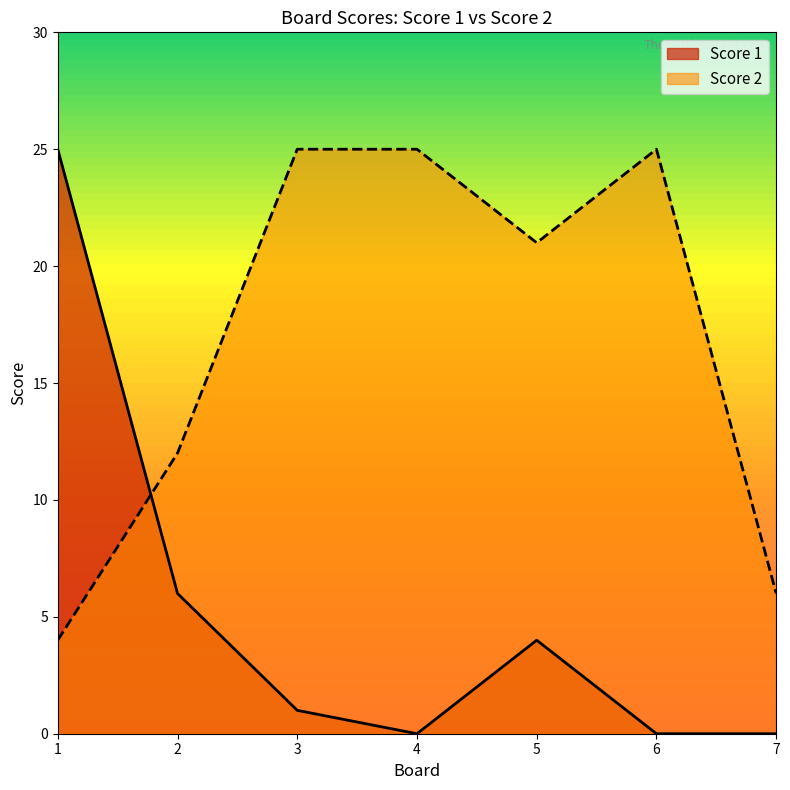

What is the sum of all Score 2 values?

118